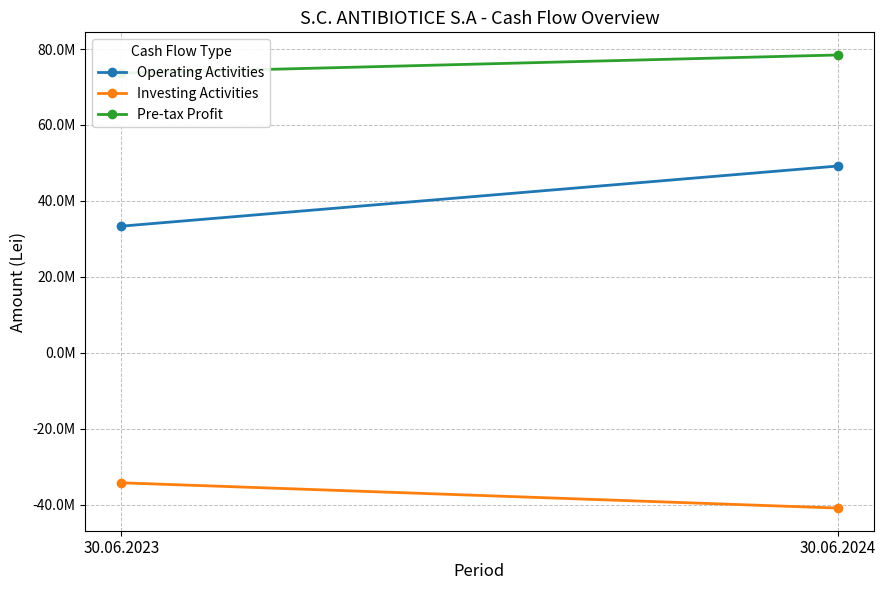

Between 30.06.2023 and 30.06.2024, which series saw the biggest shift?

Operating Activities